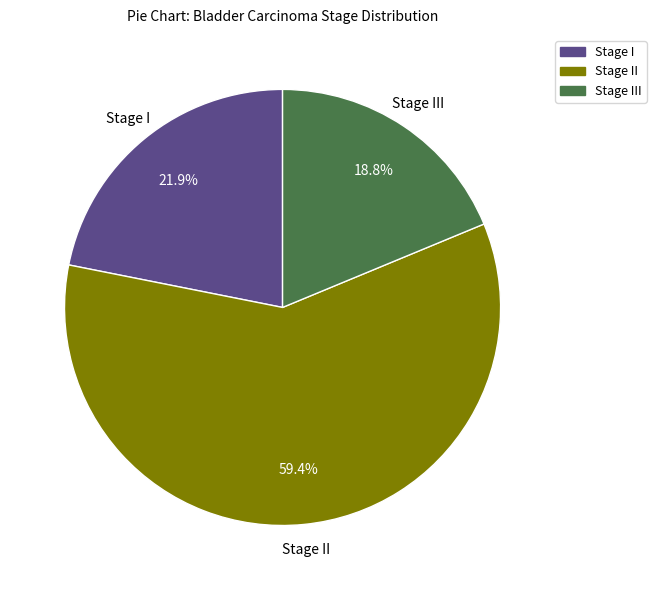

To the nearest percent, what percentage of the pie is Stage III?

19%